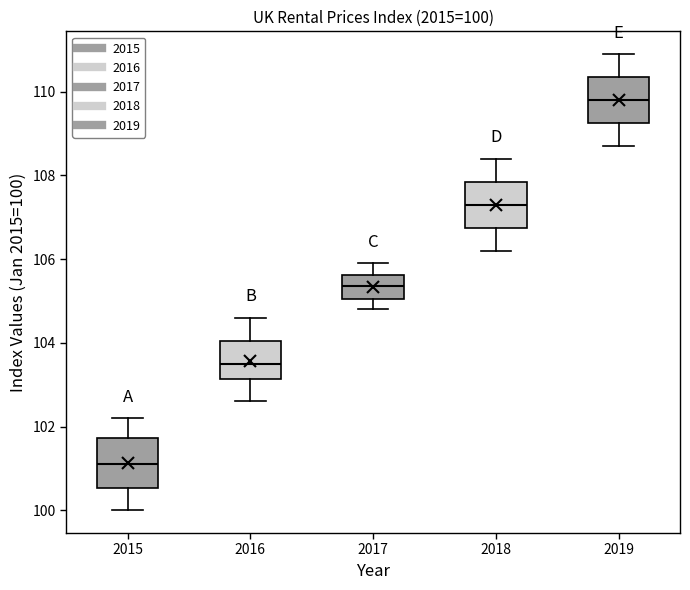

Which box's median line is the highest?

2019